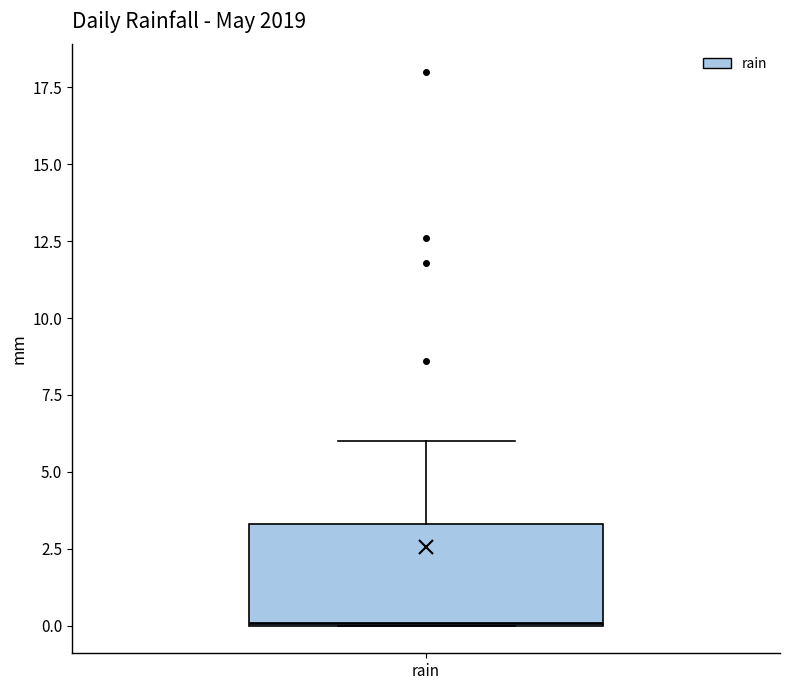

Transcribe this box plot: give where the median line is, the range the box spans, and where the two whiskers end, as read against the y-axis. The values are not printed on the chart, so give them approximately, as read against the axis.

median 0.0, box 0.0 to 3.5, whiskers 0.0 to 6.0